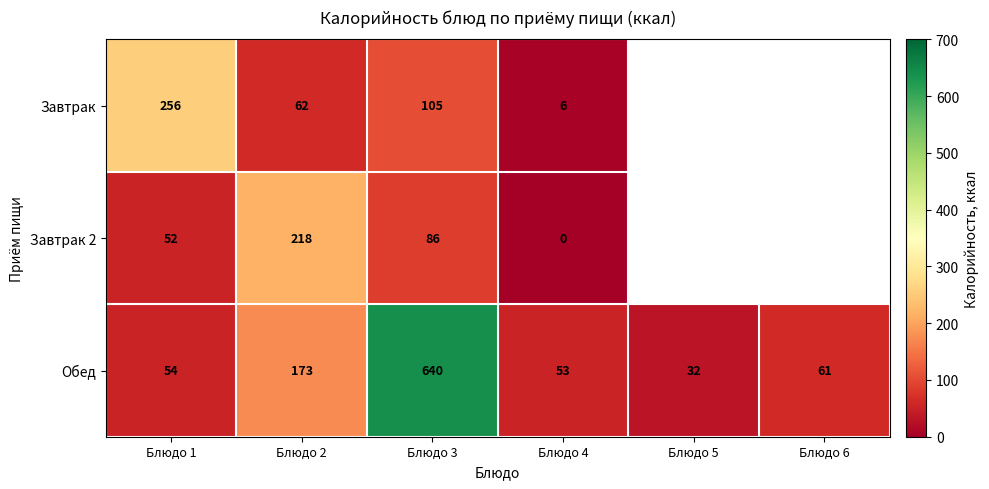

How many data points in Обед are less than 61?

3